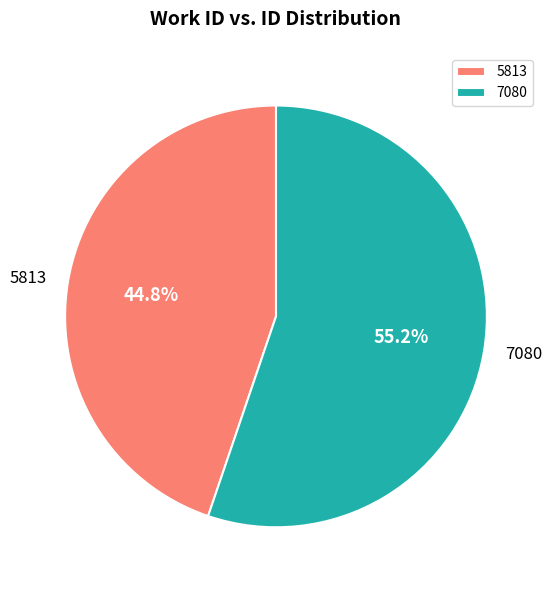

True or false: 5813 accounts for 51% of the total.

False